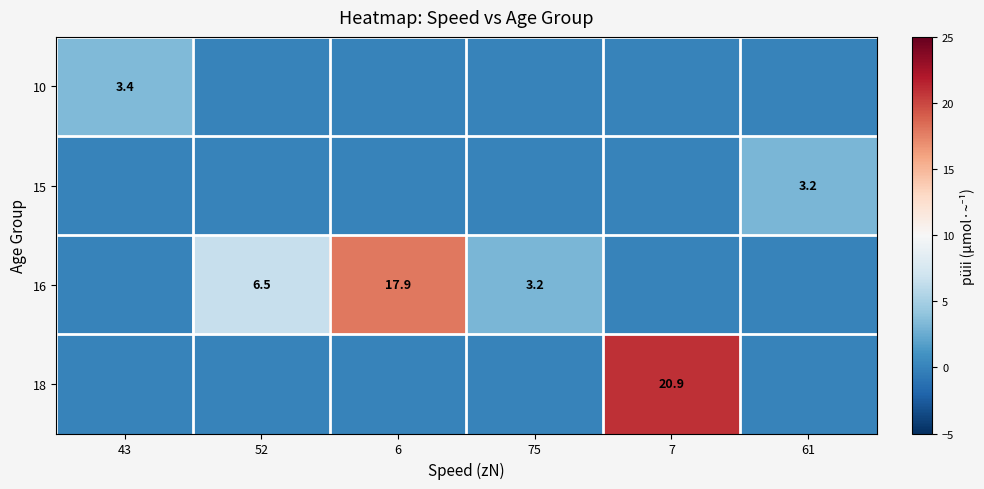

True or false: 16 has a value of 6.5 at 52.

True